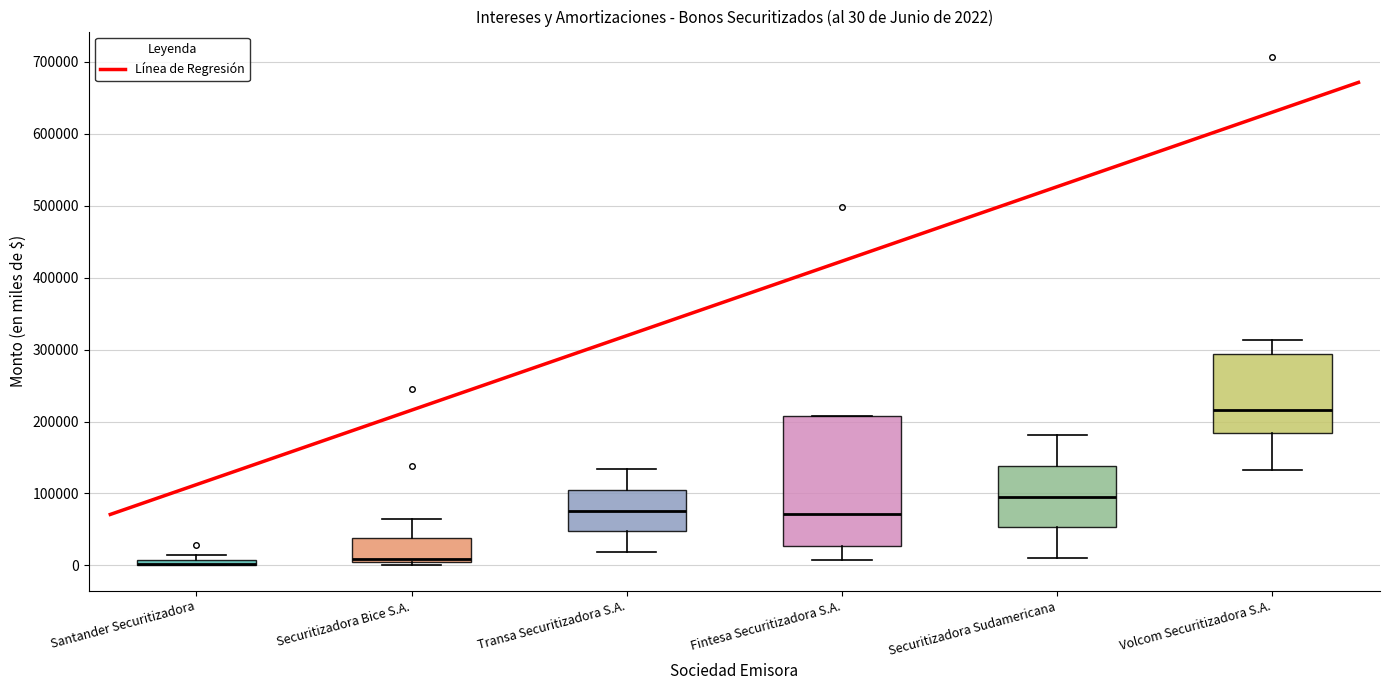

Comparing the boxes themselves (not the whiskers), which one is the tallest?

Fintesa Securitizadora S.A.